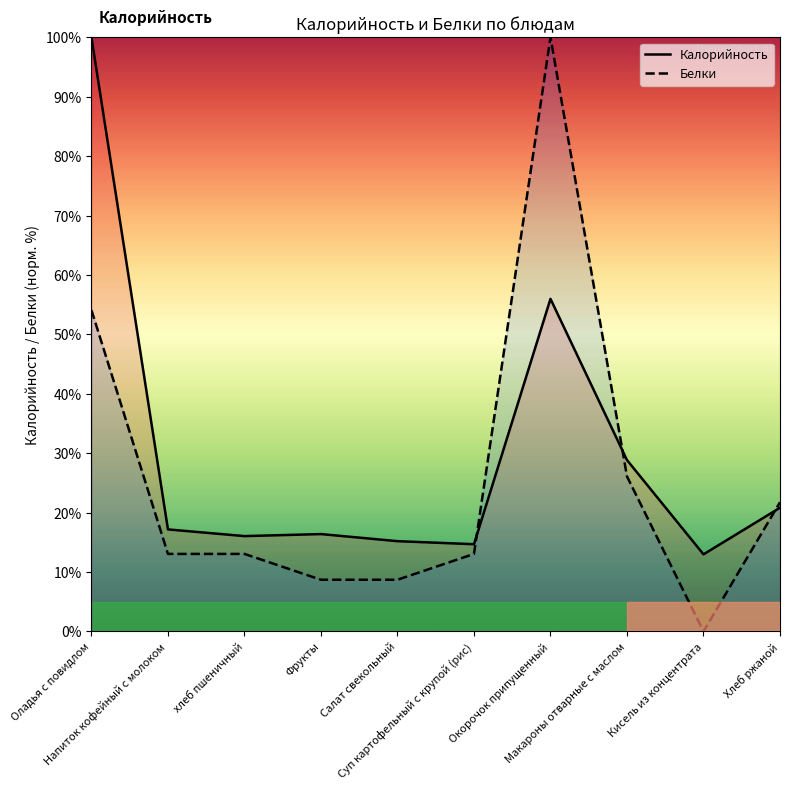

At which category does the chart reach its peak across all series?

Оладья с повидлом